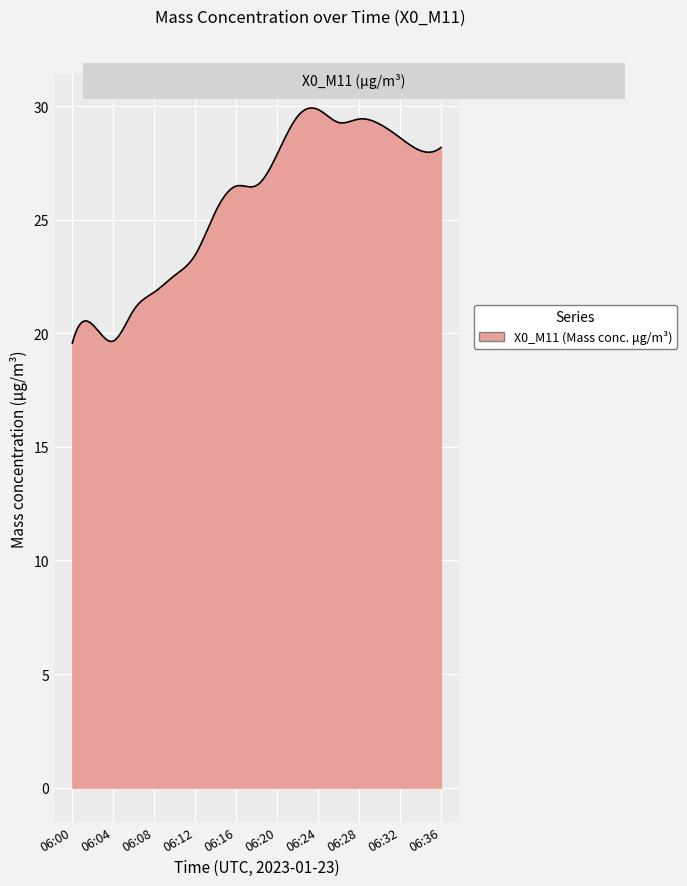

What is the minimum value shown in the chart?

19.6